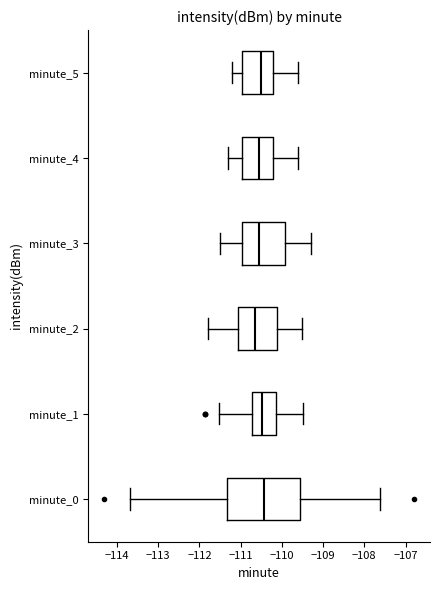

Reading bottom to top, transcribe this box plot: for each box, give where its median line is, the range the box spans, and where its two whiskers end, as read against the x-axis. The values are not printed on the chart, so give them approximately, as read against the axis.

minute_0: median -110.4, box -111.3 to -109.6, whiskers -113.7 to -107.6
minute_1: median -110.5, box -110.7 to -110.1, whiskers -111.5 to -109.5
minute_2: median -110.6, box -111.1 to -110.1, whiskers -111.8 to -109.5
minute_3: median -110.5, box -111.0 to -109.9, whiskers -111.5 to -109.3
minute_4: median -110.5, box -111.0 to -110.2, whiskers -111.3 to -109.6
minute_5: median -110.5, box -111.0 to -110.2, whiskers -111.2 to -109.6